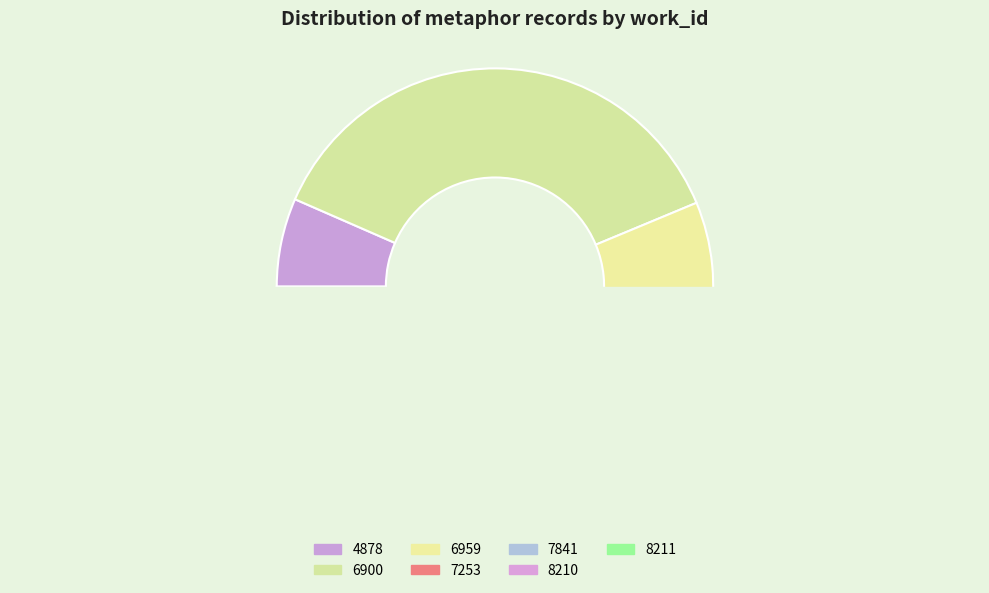

Count the number of slices in the pie.

7